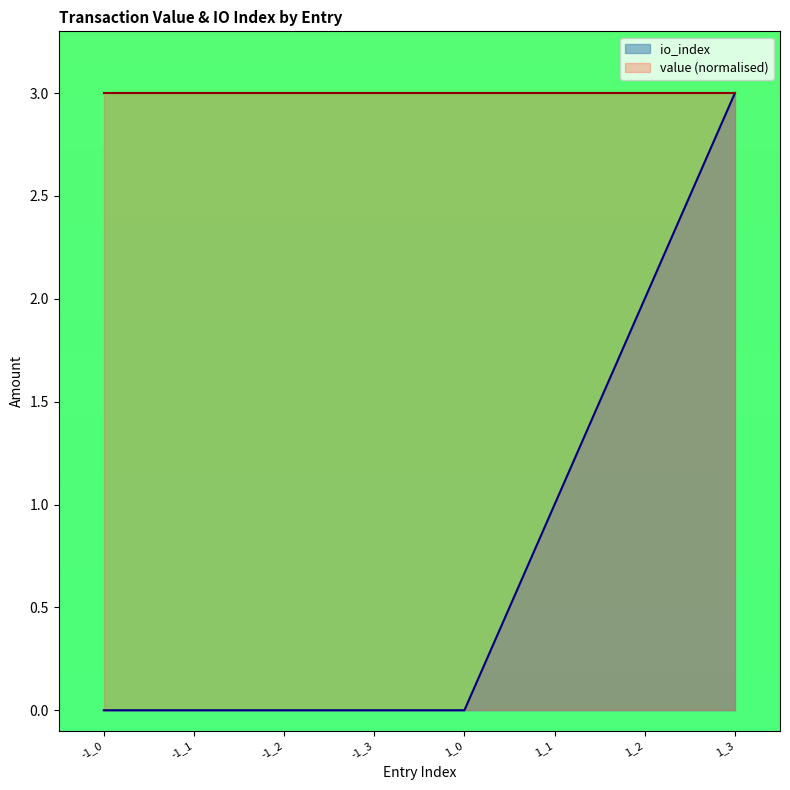

Reading left to right, what are all the values shown in this chart?

0	0	0	0	0	1	2	3